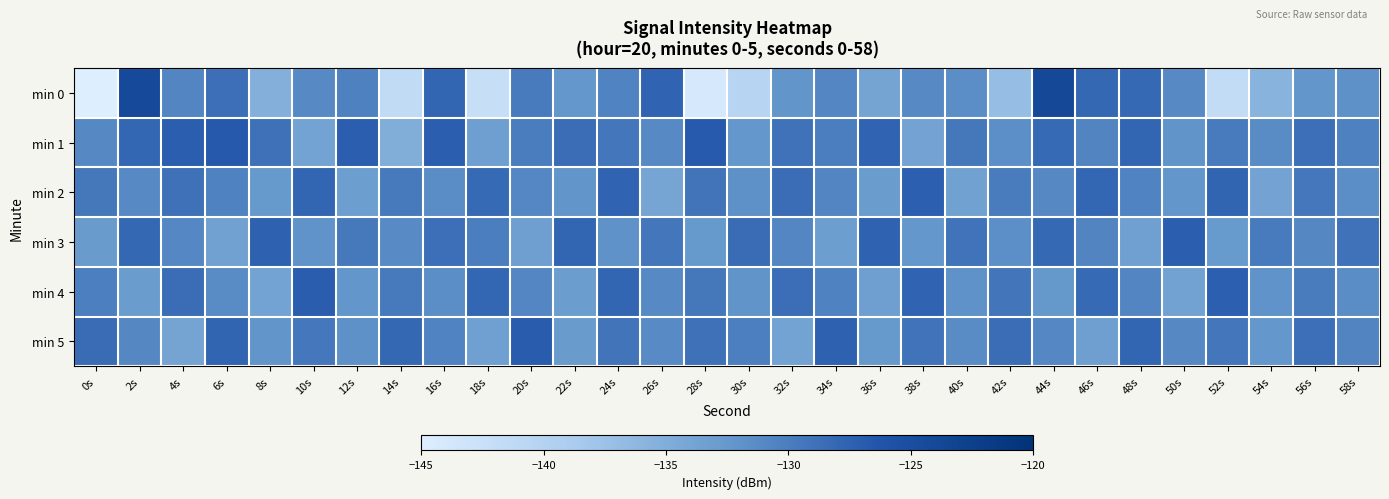

Which series changed the most between 0s and 22s?

min 0